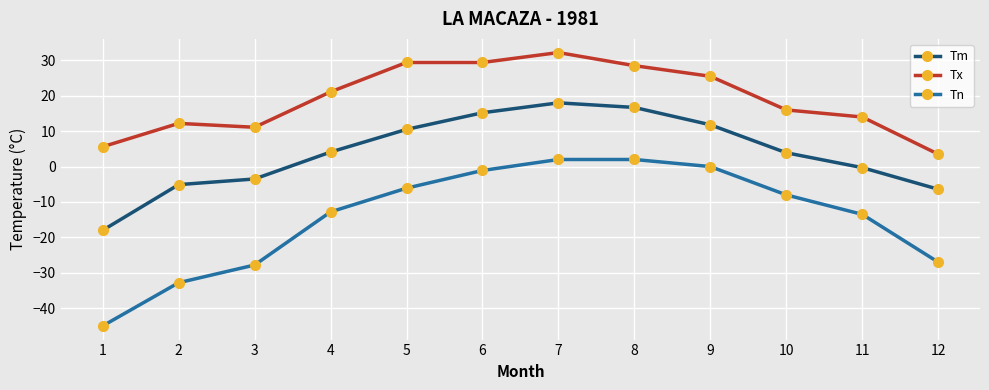

At which label does Tx first exceed 21?

4